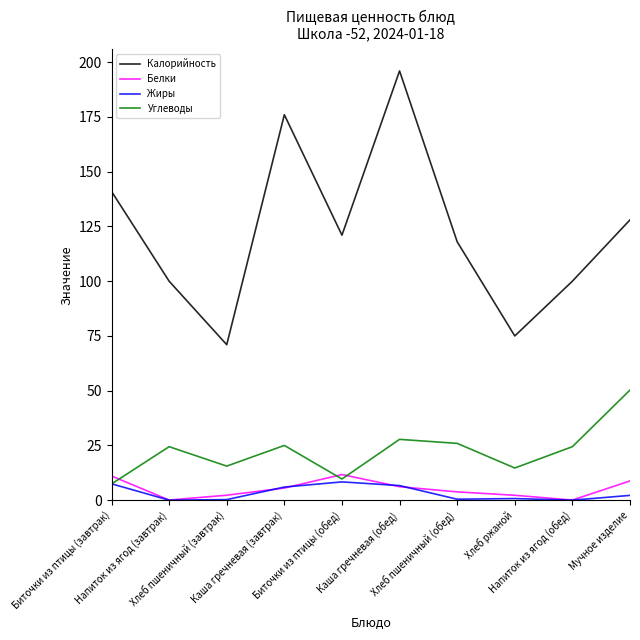

True or false: Жиры and Калорийность cross at least once.

False